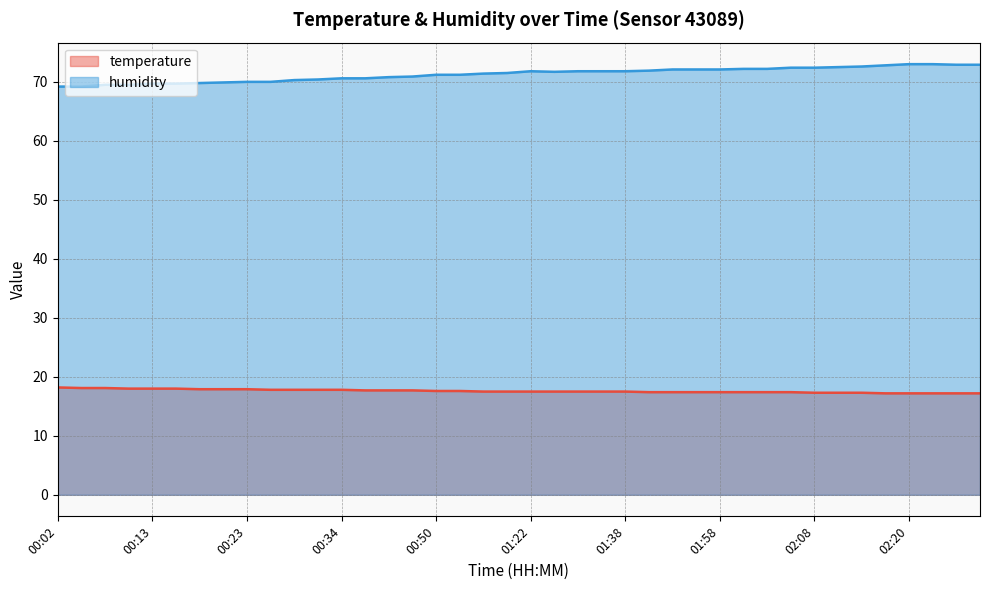

What is the label of the 16th point from the left?

00:41